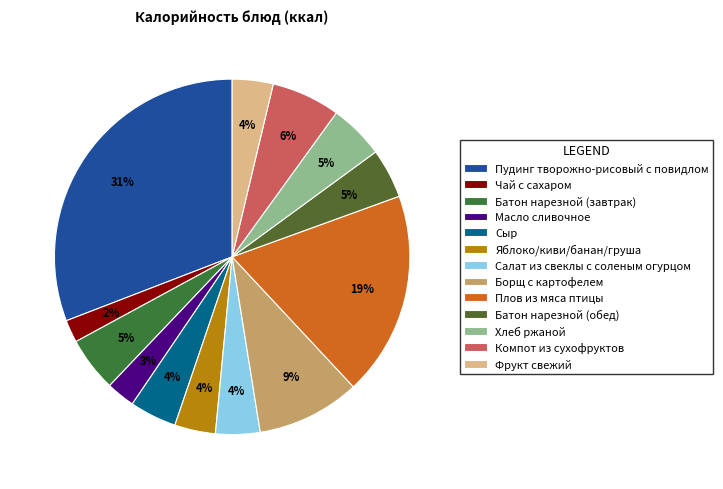

Does any single category account for the majority?

No